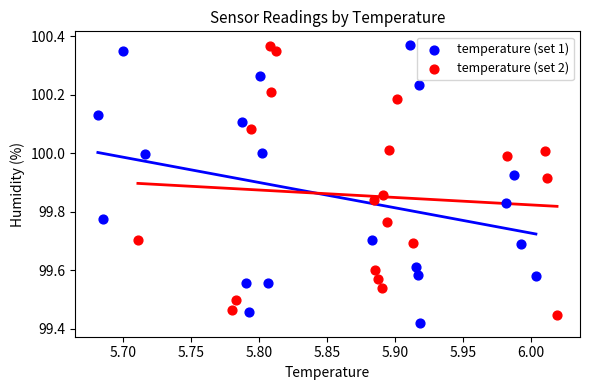

Which series reaches the minimum Y coordinate?

temperature (set 1)